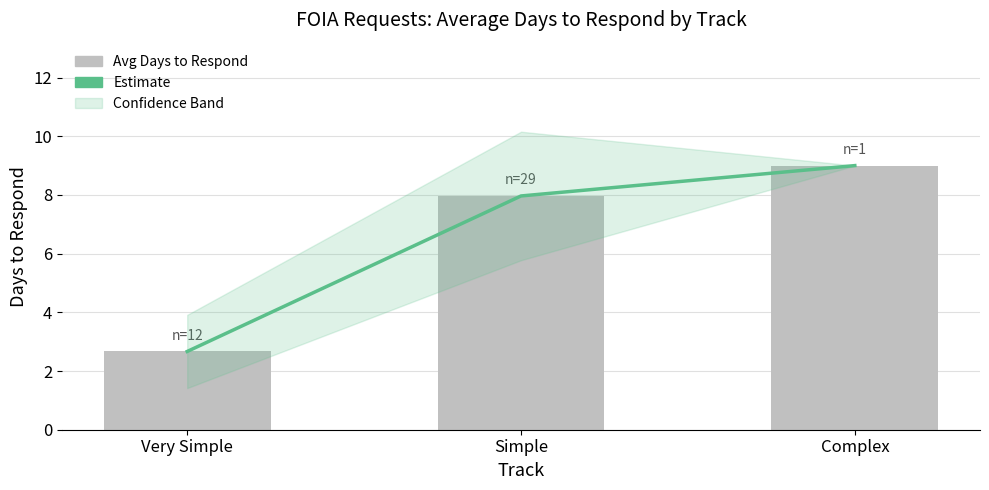

What is the difference between the maximum and minimum values in the Average Days to Respond series?

6.3